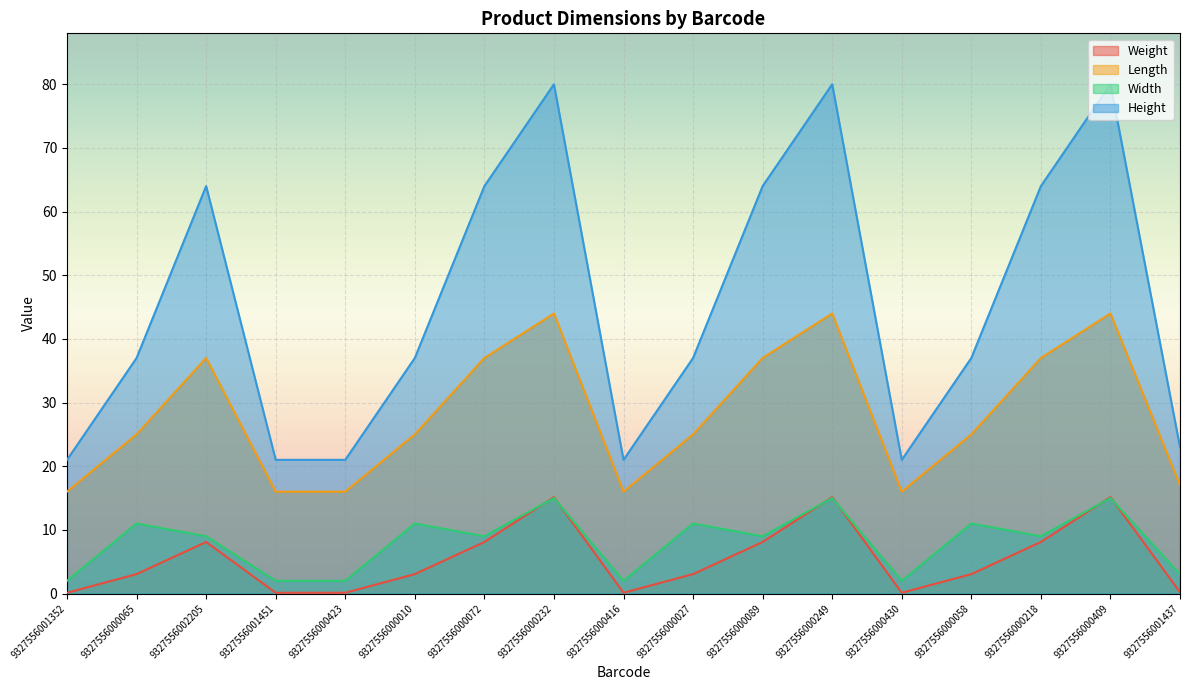

True or false: Width has a value of 2.0 at 9327556000423.

True